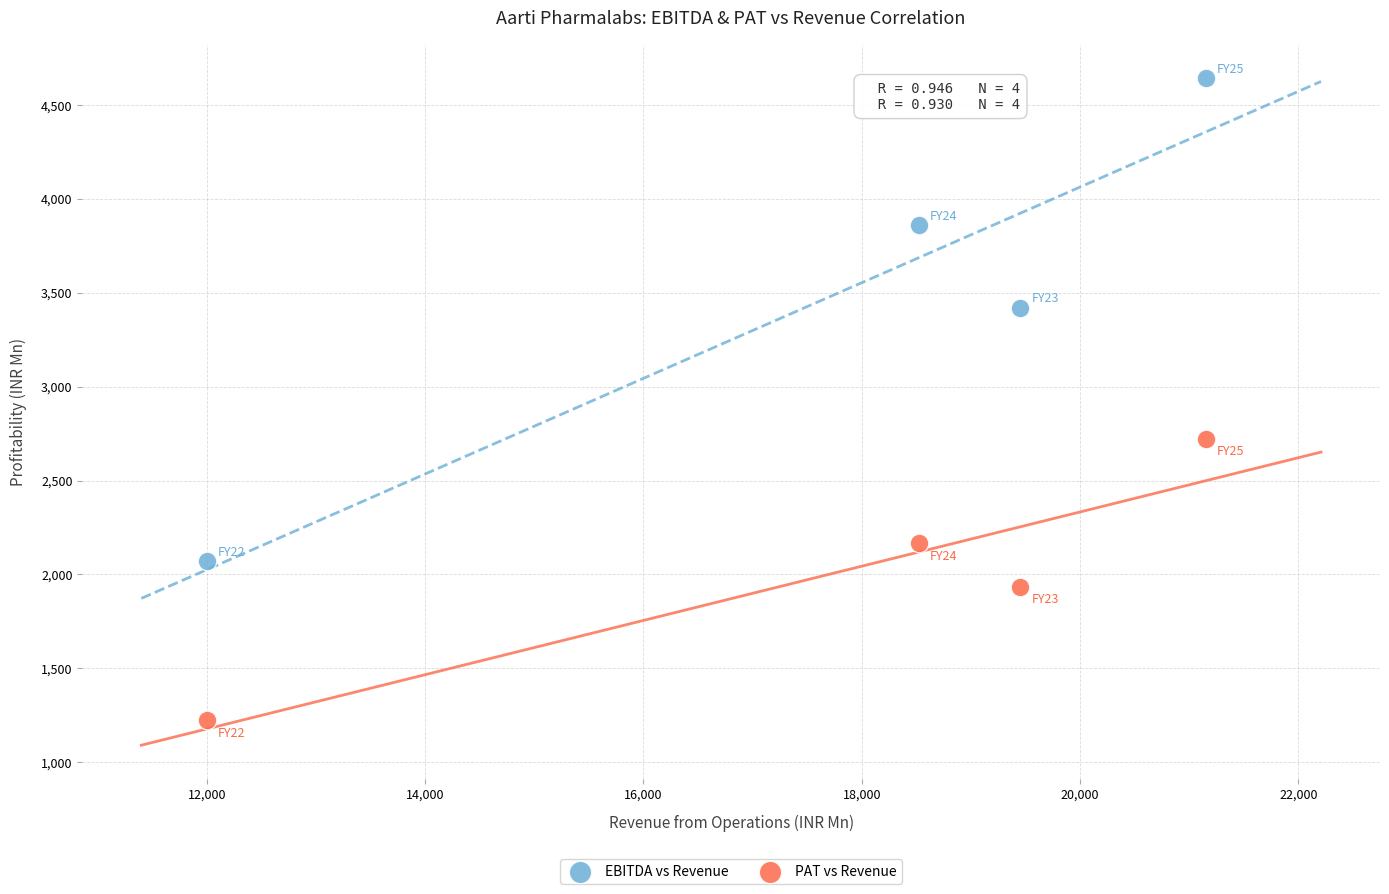

Which series contains the highest Y value?

EBITDA vs Revenue